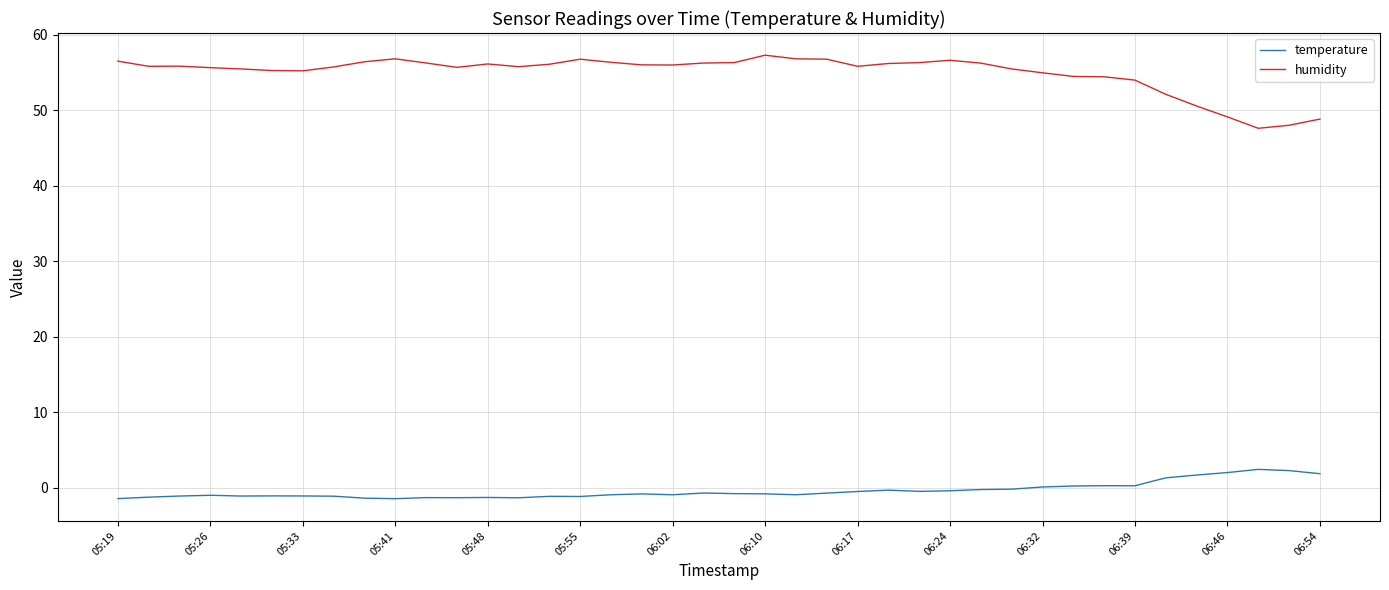

What is the difference between the maximum and minimum values in the temperature series?

3.9